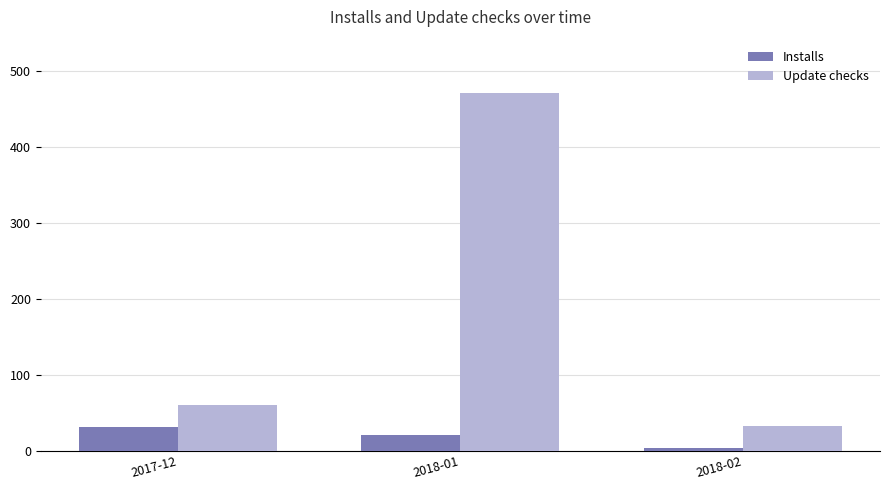

Between 2018-01 and 2018-02, which series saw the biggest shift?

Update checks